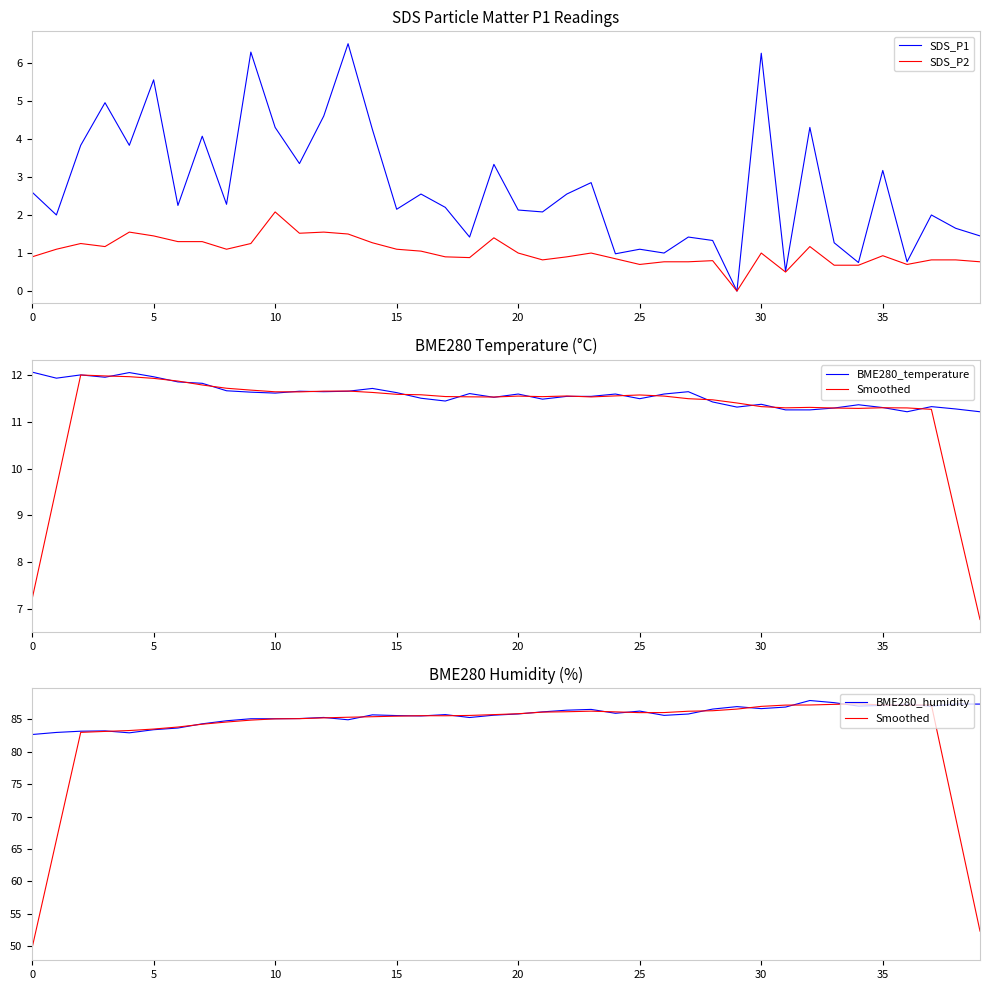

What is the label of the 28th point from the left?

27